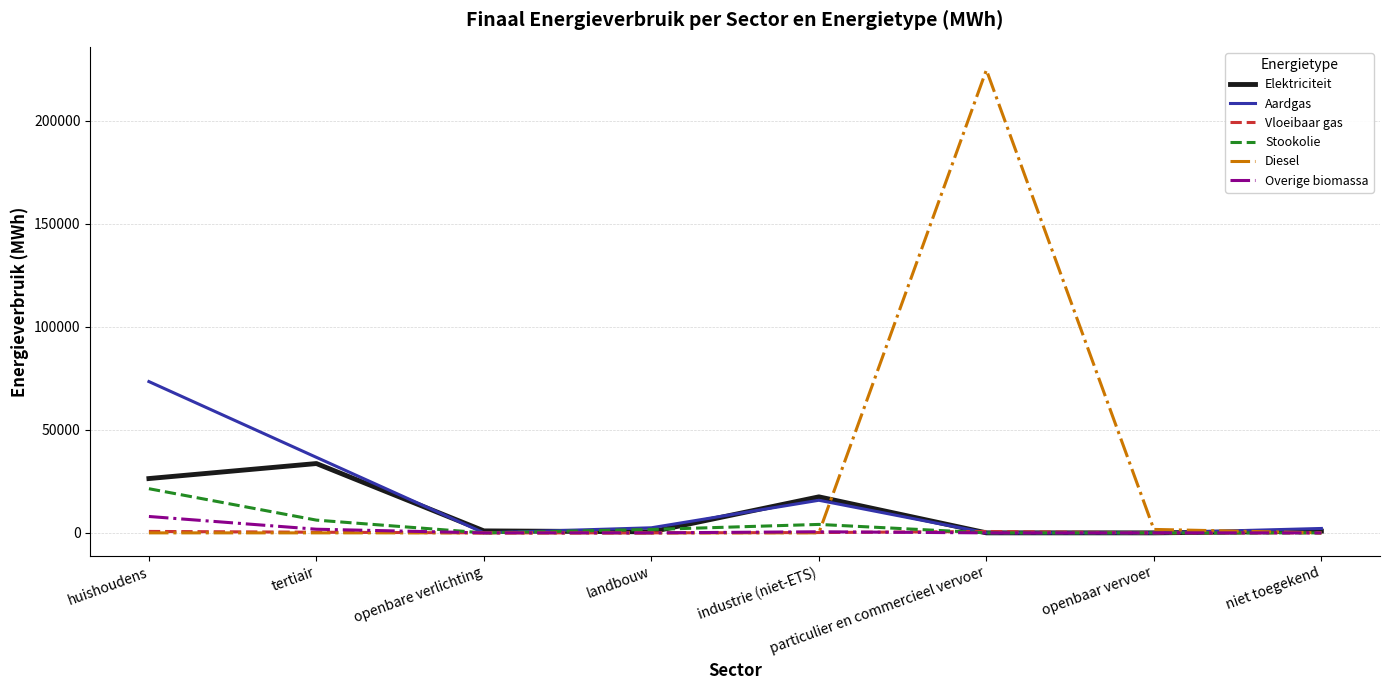

At which label does Elektriciteit reach its peak?

tertiair